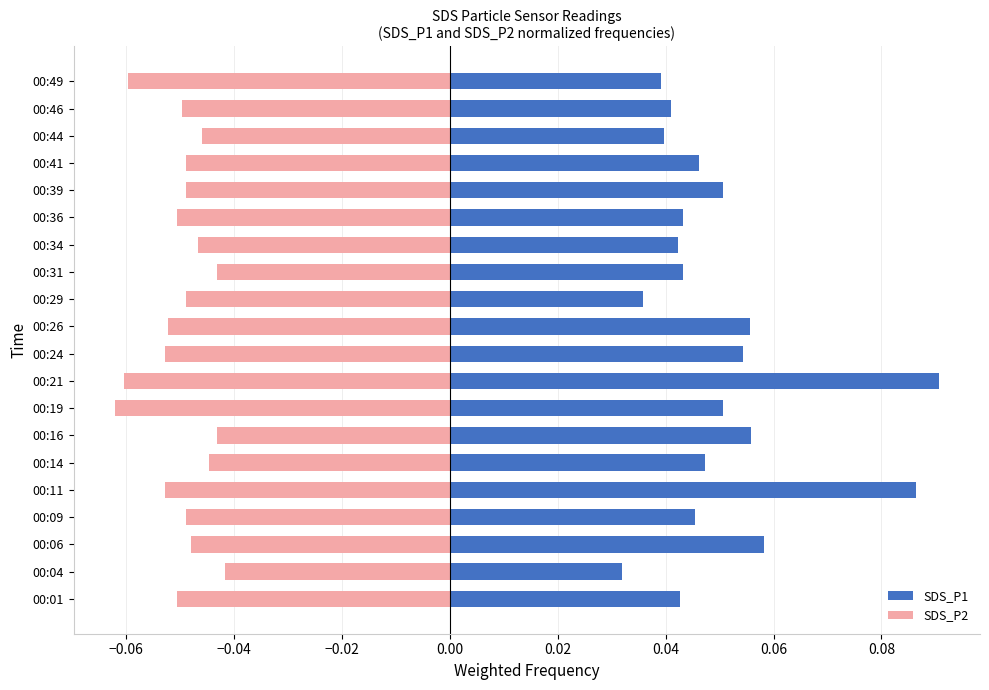

What is the smallest value displayed?

-0.1